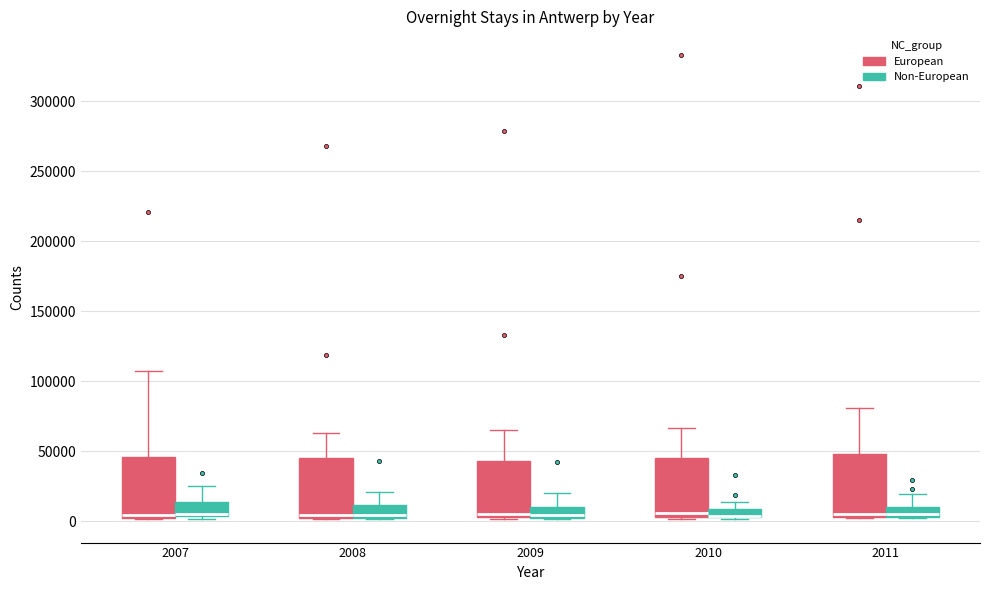

Where does the upper whisker of the box for 2008 (Non-European) end on the y-axis? The values are not printed on the chart, so give them approximately, as read against the axis.

20000